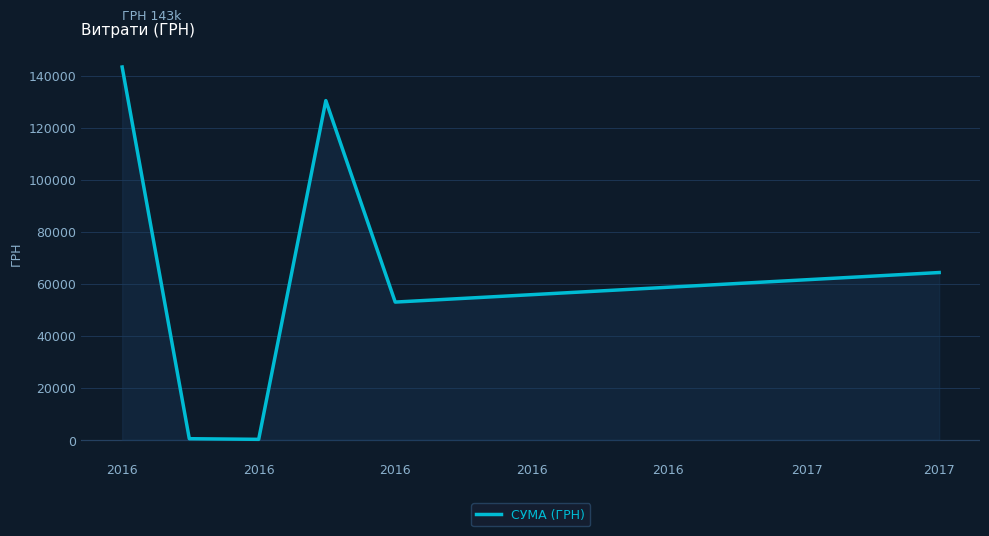

What is the greatest value displayed?

143293.9